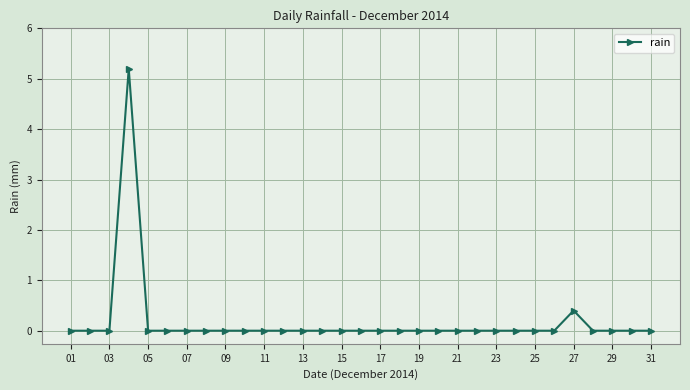

Is this an area chart (filled region under the line)?

No